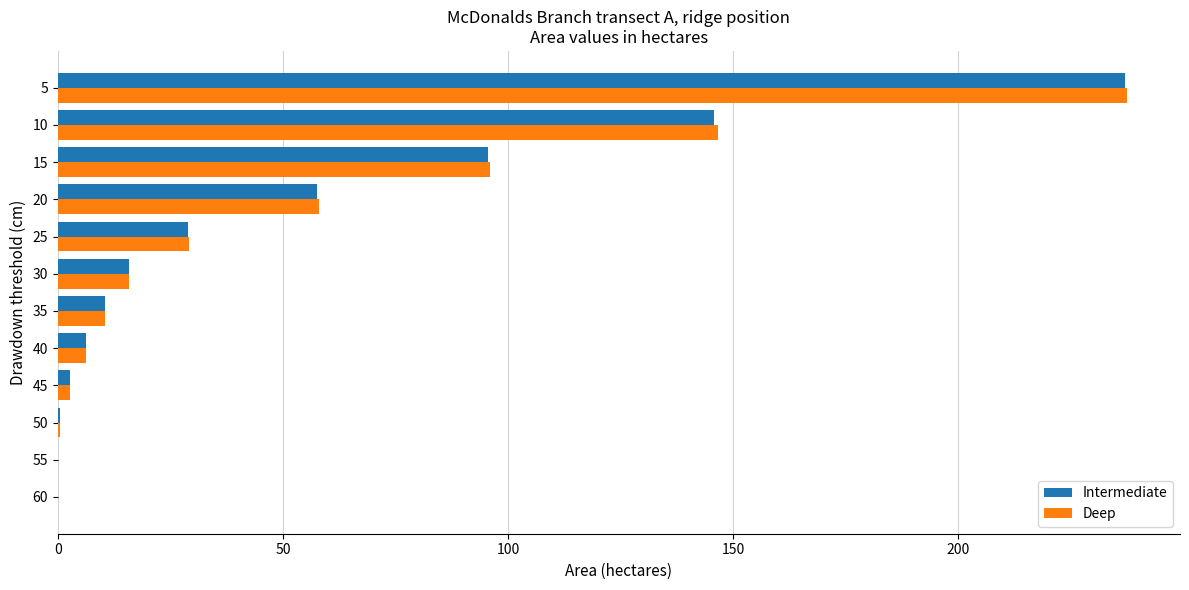

True or false: Intermediate has a value of 95.6 at 15.

True